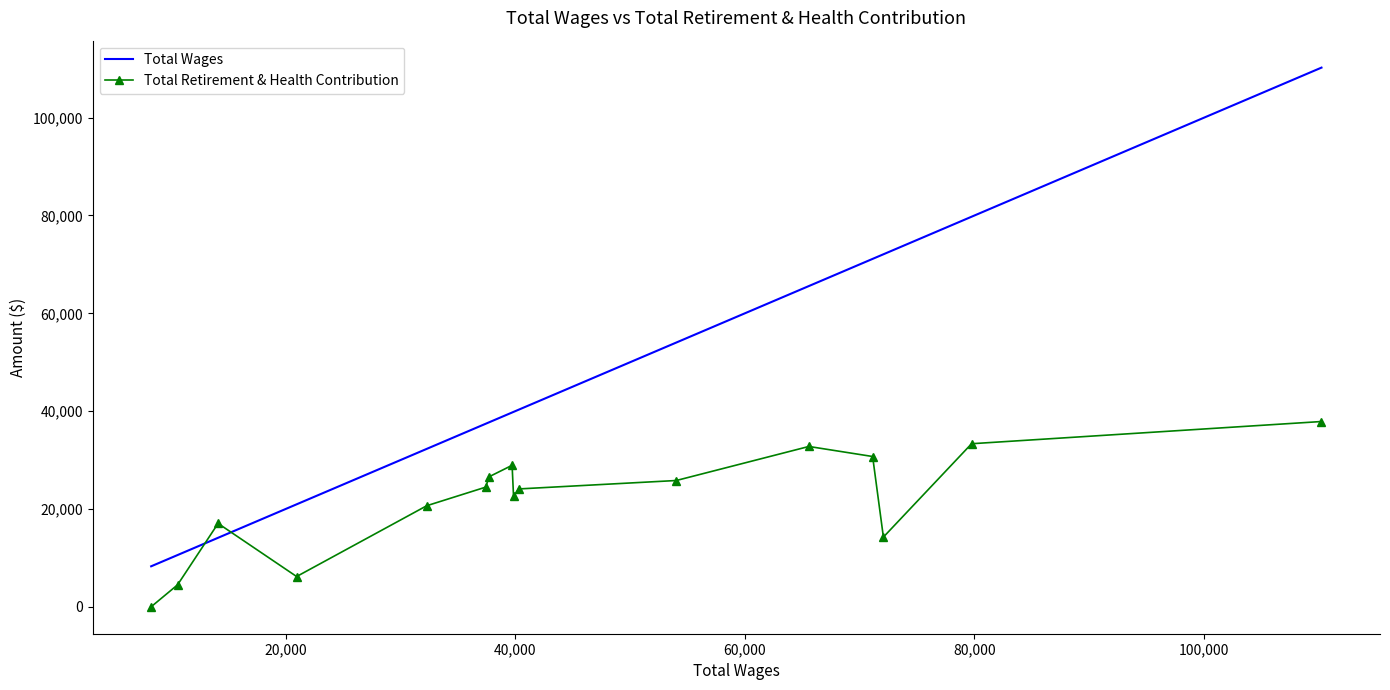

What is the greatest value displayed?

110230.3